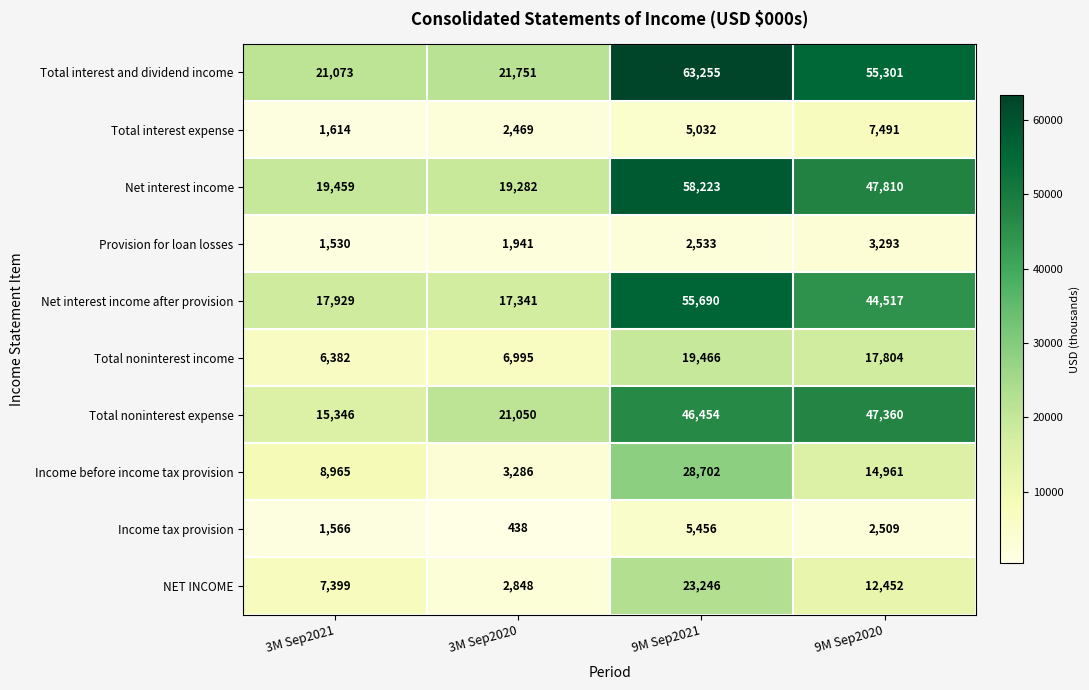

At which category does the chart reach its peak across all series?

9M Sep2021